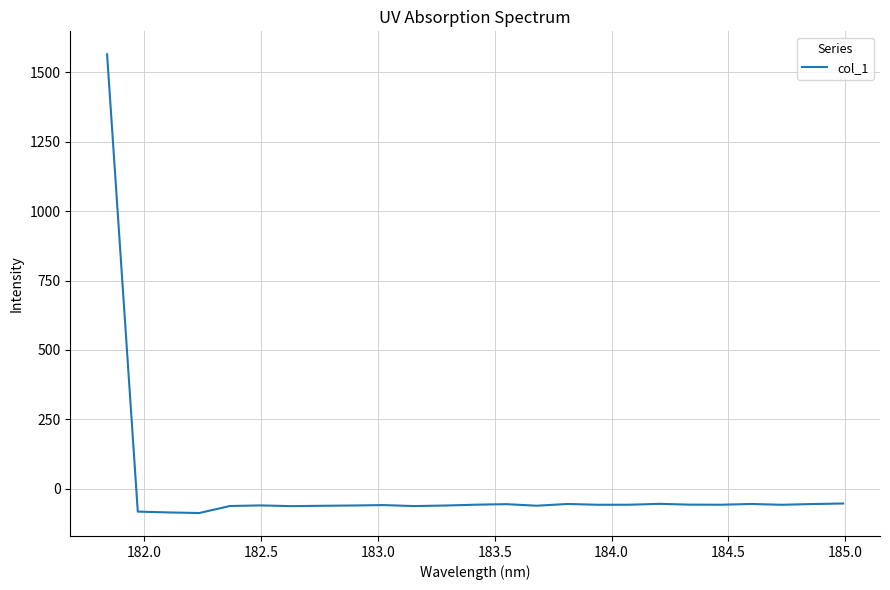

What is the difference between the maximum and minimum values?

1653.1